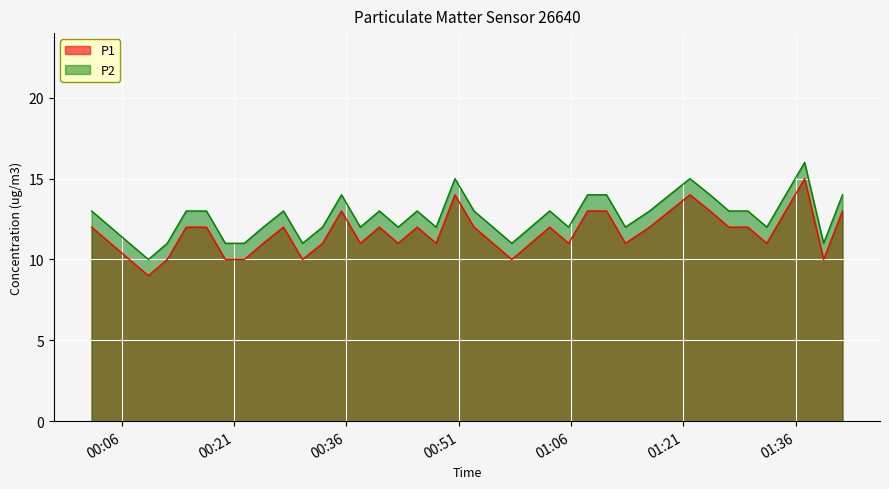

Is the value of P2 at 2022-11-20T01:08:13 greater than the value of P1 at 2022-11-20T01:13:16?

Yes